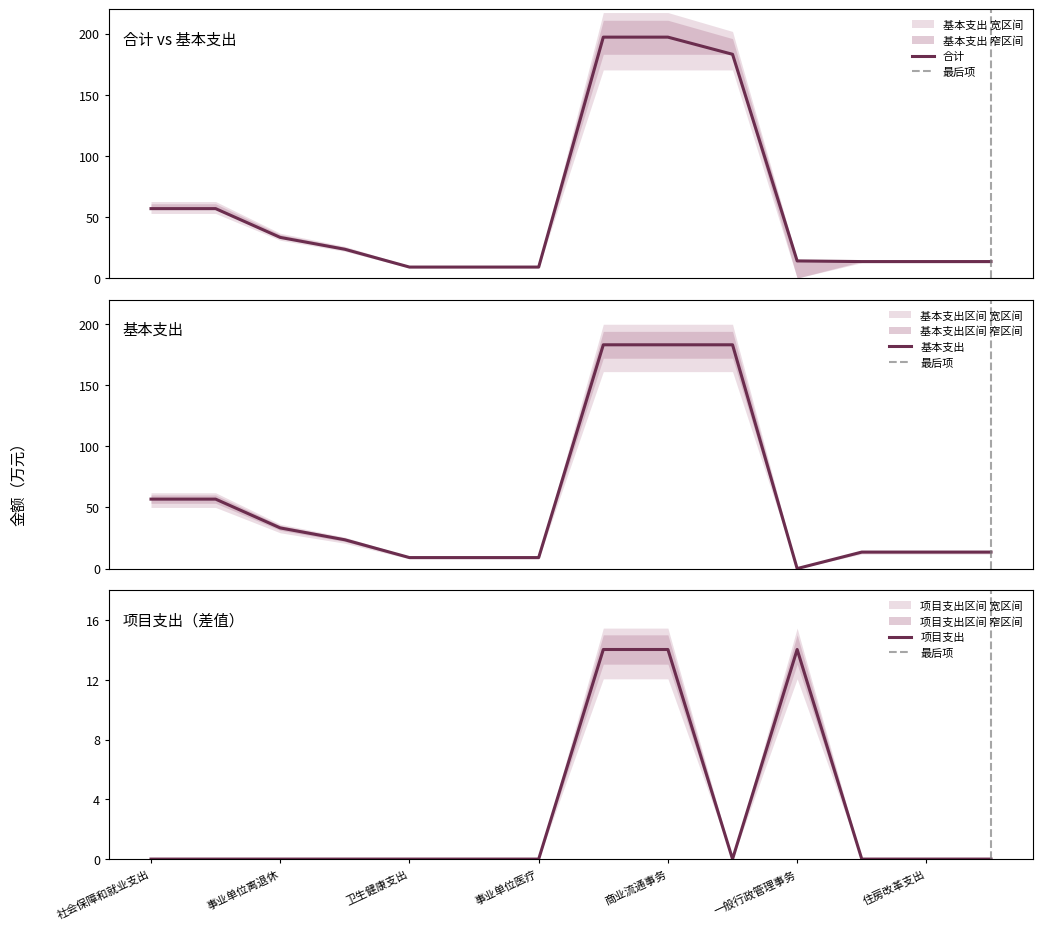

True or false: 项目支出 has a value of 14.0 at 商业流通事务.

True